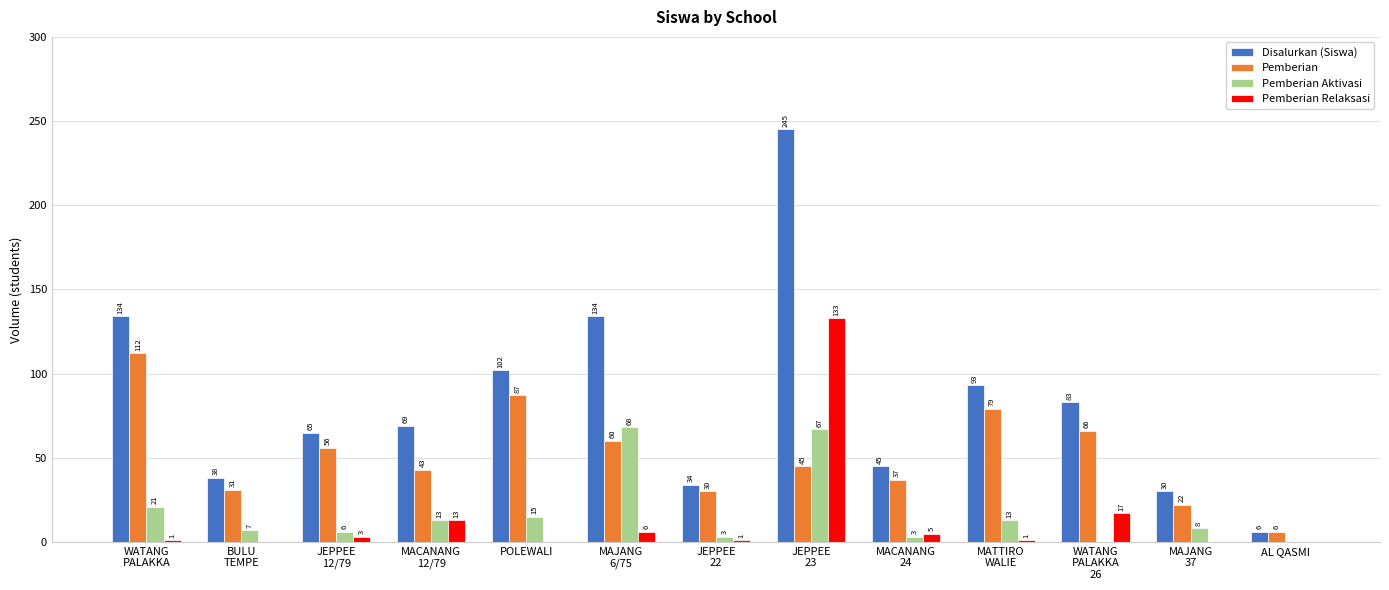

Is it true that Disalurkan (Siswa) equals 134 at WATANG
PALAKKA?

True